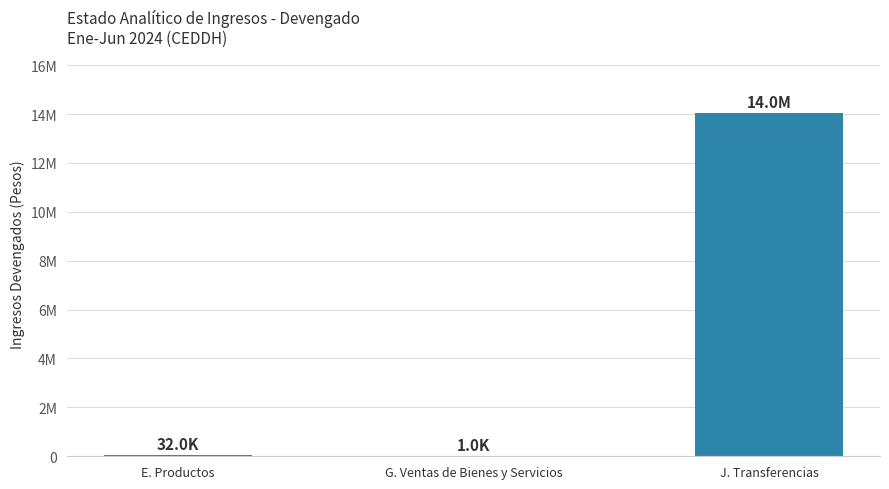

List the labels in order of value, smallest first.

G. Ventas de Bienes y Servicios, E. Productos, J. Transferencias